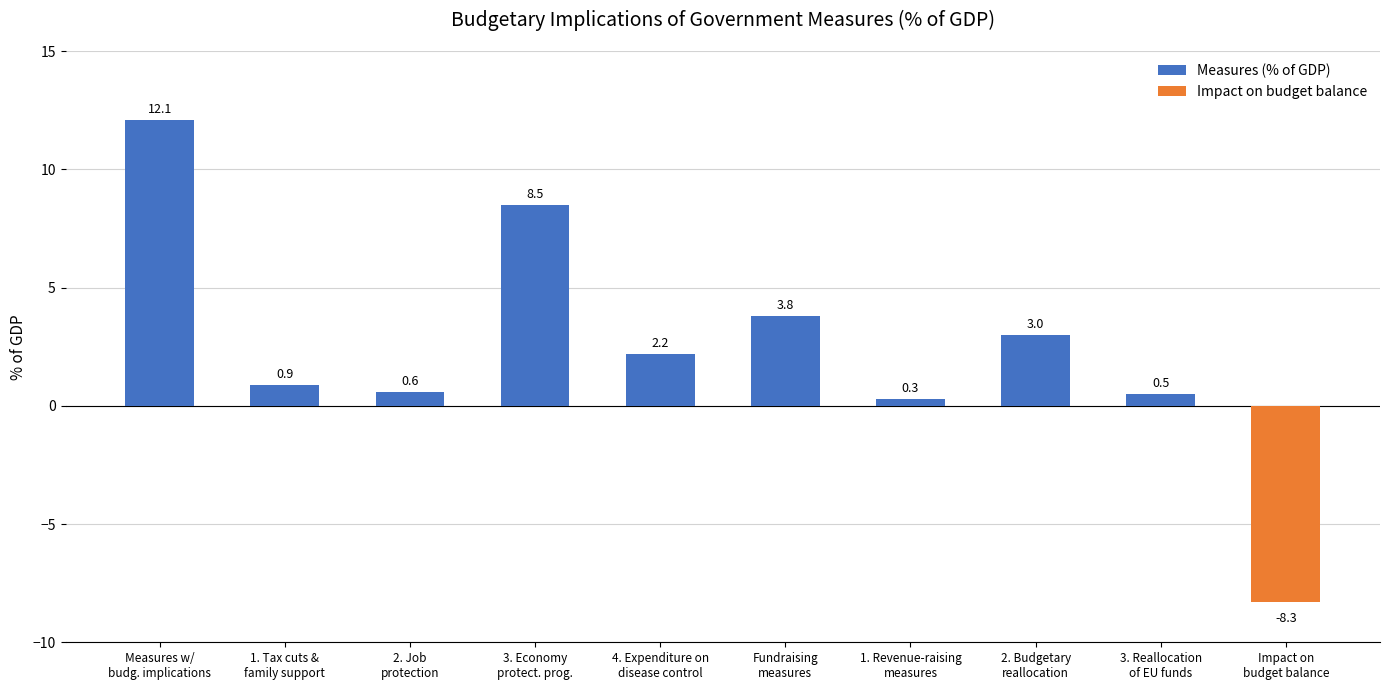

What is the label of the 4th bar from the left?

3. Economy
protect. prog.